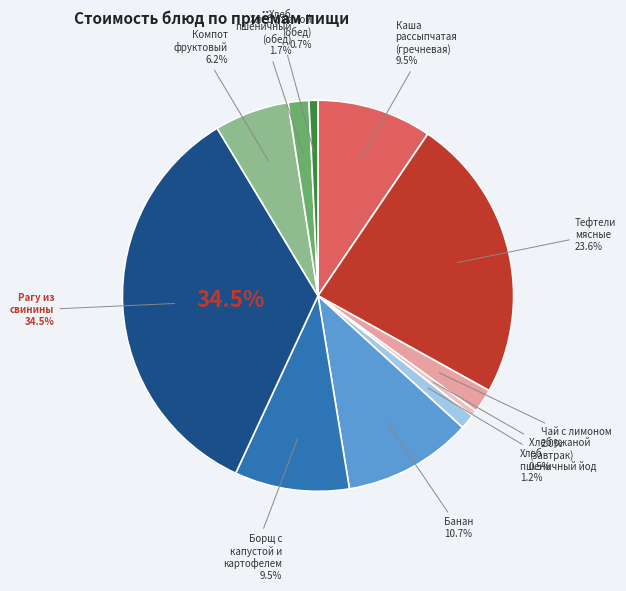

What portion of the pie excludes Хлеб пшеничный (обед)?

98.3%